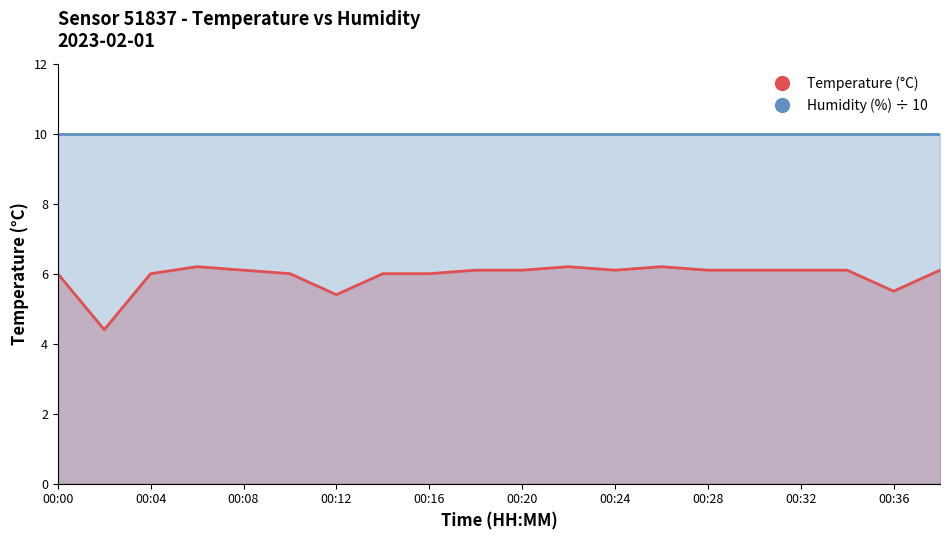

What is the maximum value for Temperature (°C)?

6.2